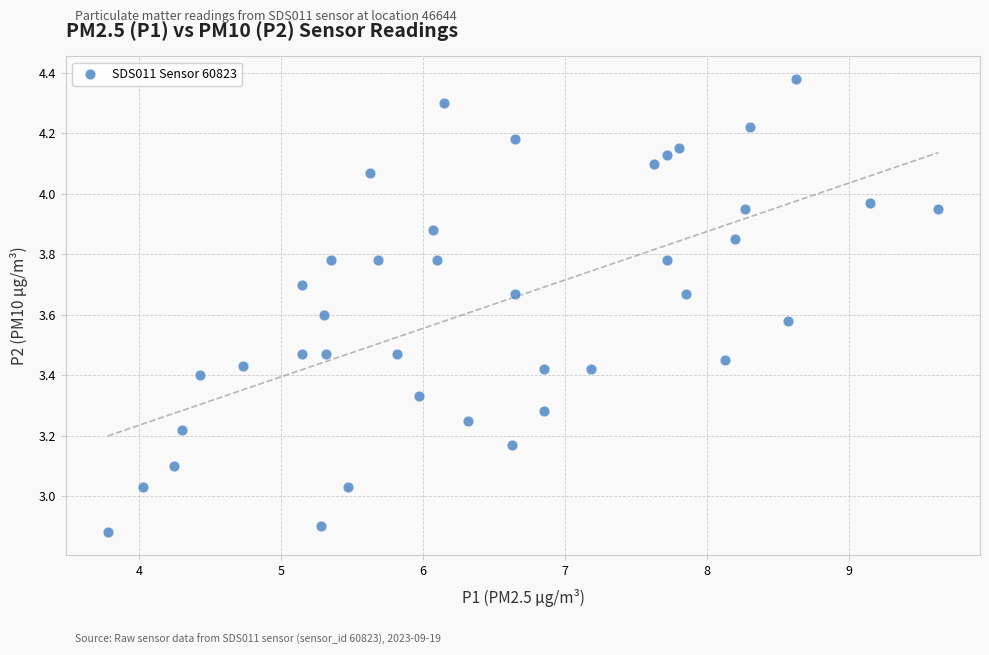

What is the range of Y values (max minus min)?

1.5